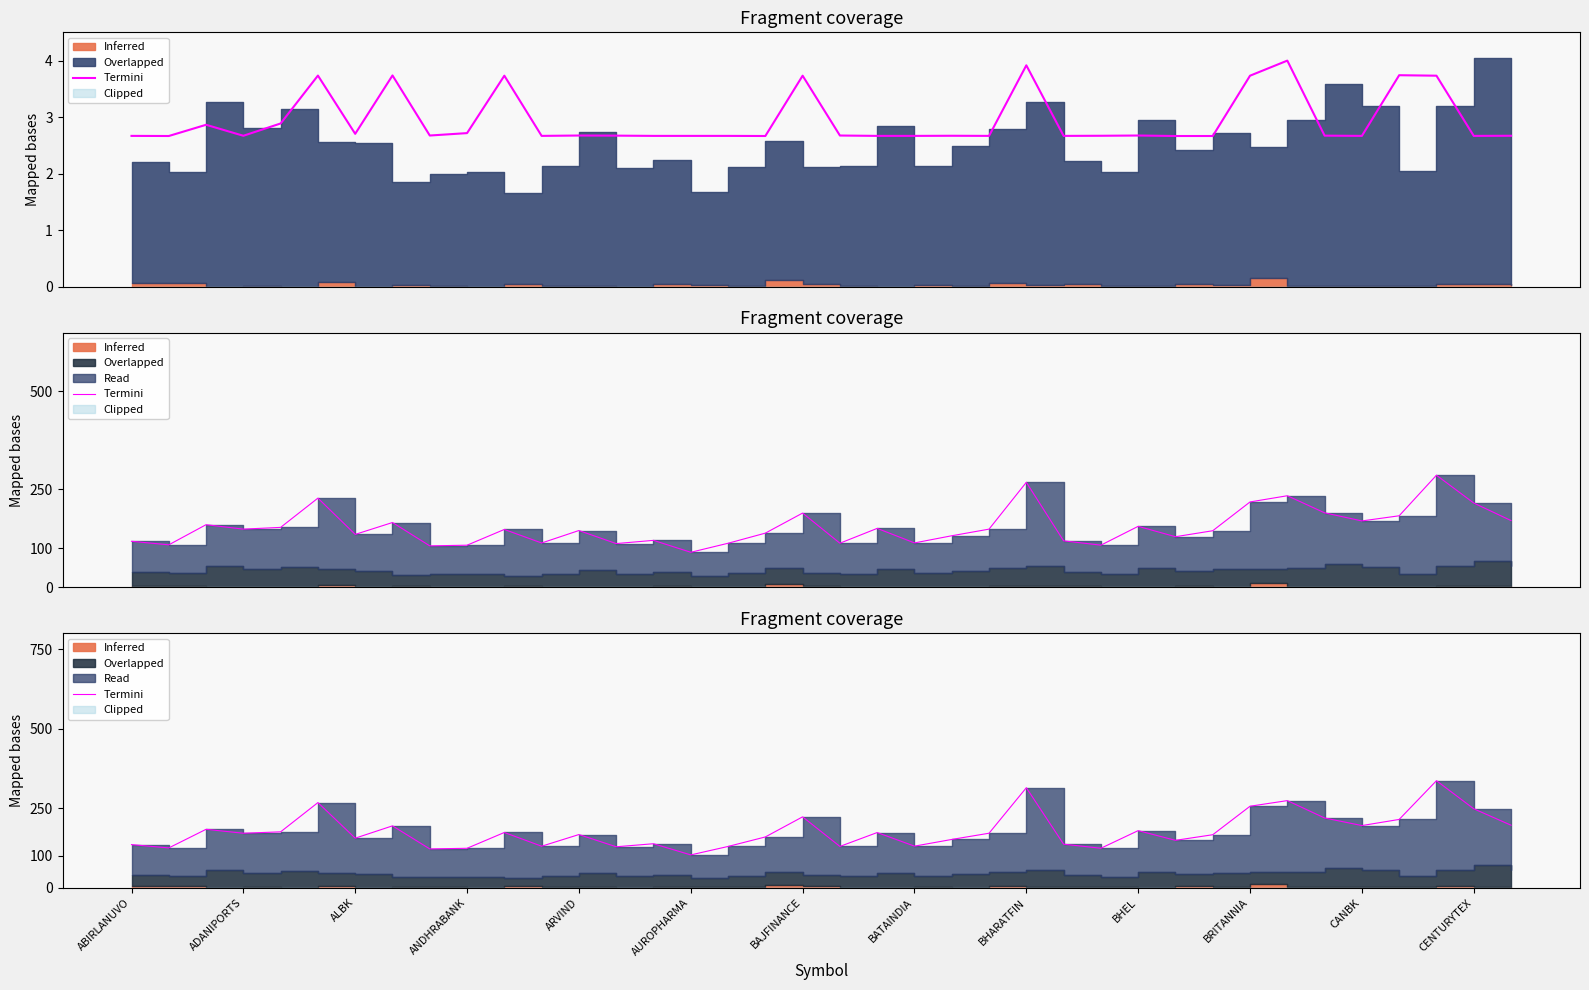

Is it true that the value at ALBK is 183.5?

True